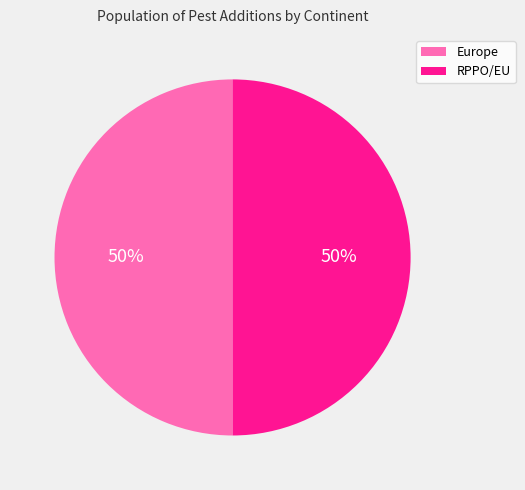

Approximately how many times larger is the value at RPPO/EU compared to Europe?

1.0